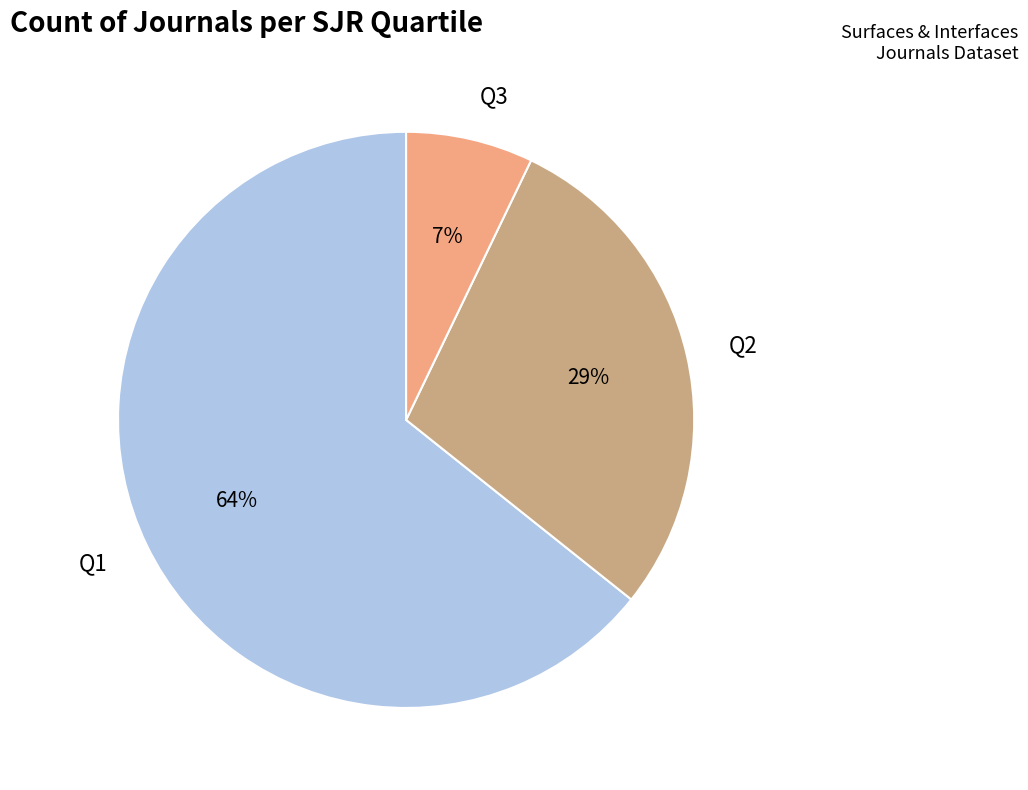

The Q3 slice represents 7% of the pie. True or false?

True